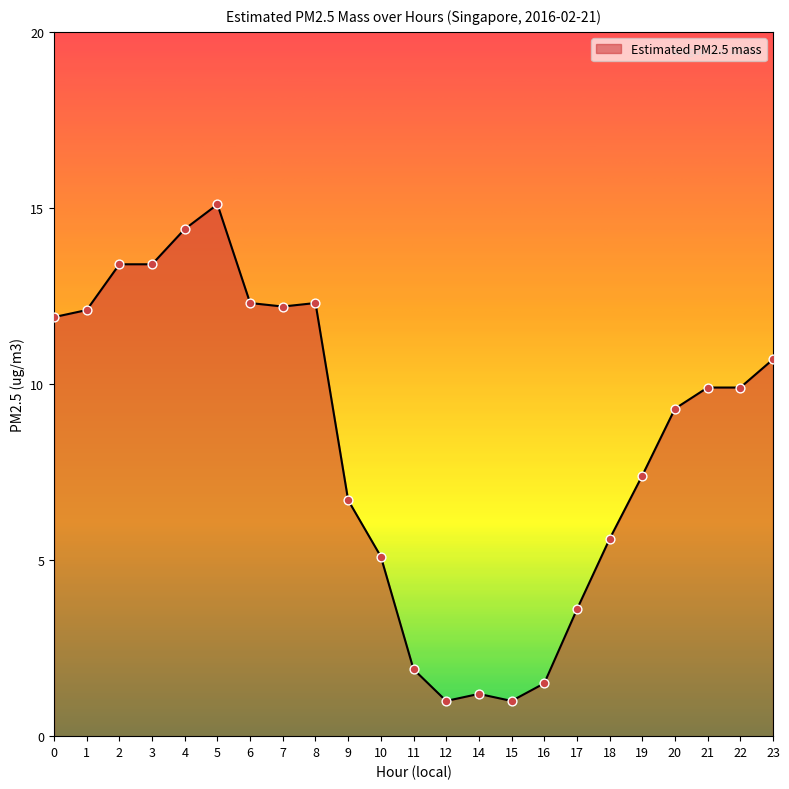

What is the change in value from 1 to 7?

+0.1